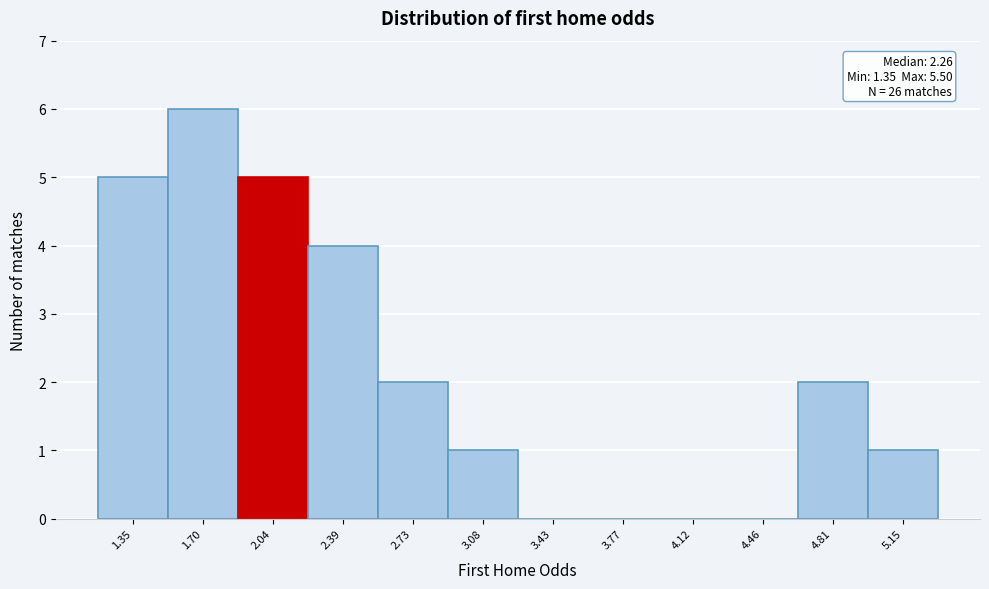

Reading left to right, transcribe all the data shown in this chart.

1.35=5	1.70=6	2.04=5	2.39=4	2.73=2	3.08=1	3.43=0	3.77=0	4.12=0	4.46=0	4.81=2	5.15=1